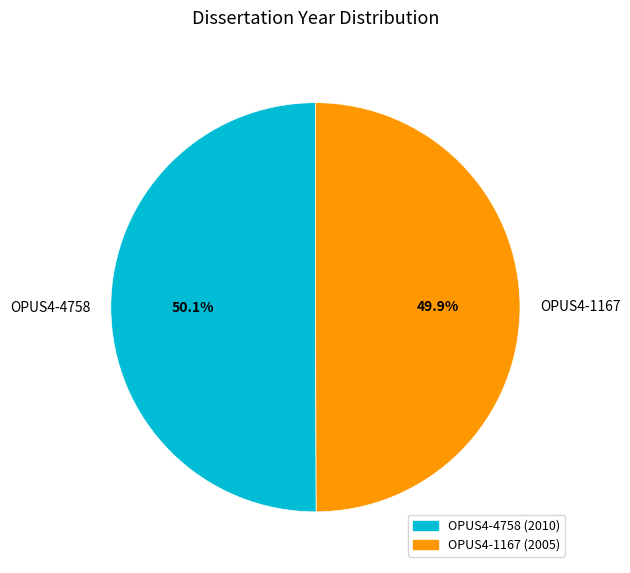

Approximately how many times larger is the value at OPUS4-4758 compared to OPUS4-1167?

1.0